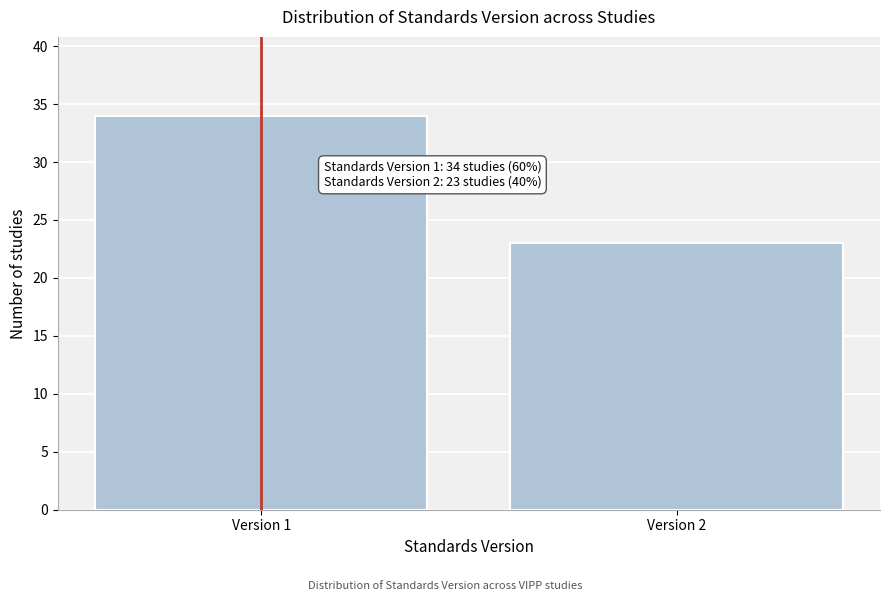

Reading right to left, list all the values displayed in this chart.

Version 2=23	Version 1=34